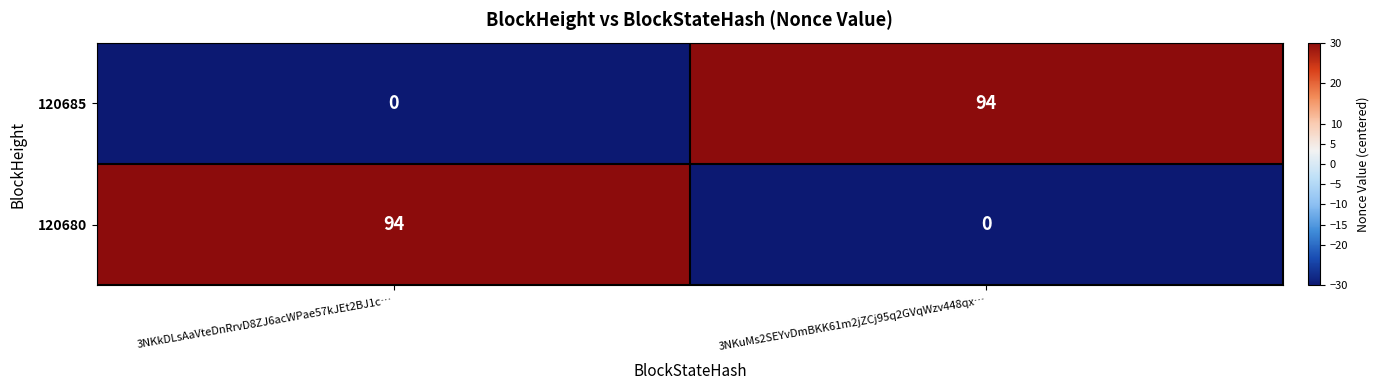

The value of 120685 at 3NKkDLsAaVteDnRrvD8ZJ6acWPae57kJEt2BJ1c… is 41. True or false?

False